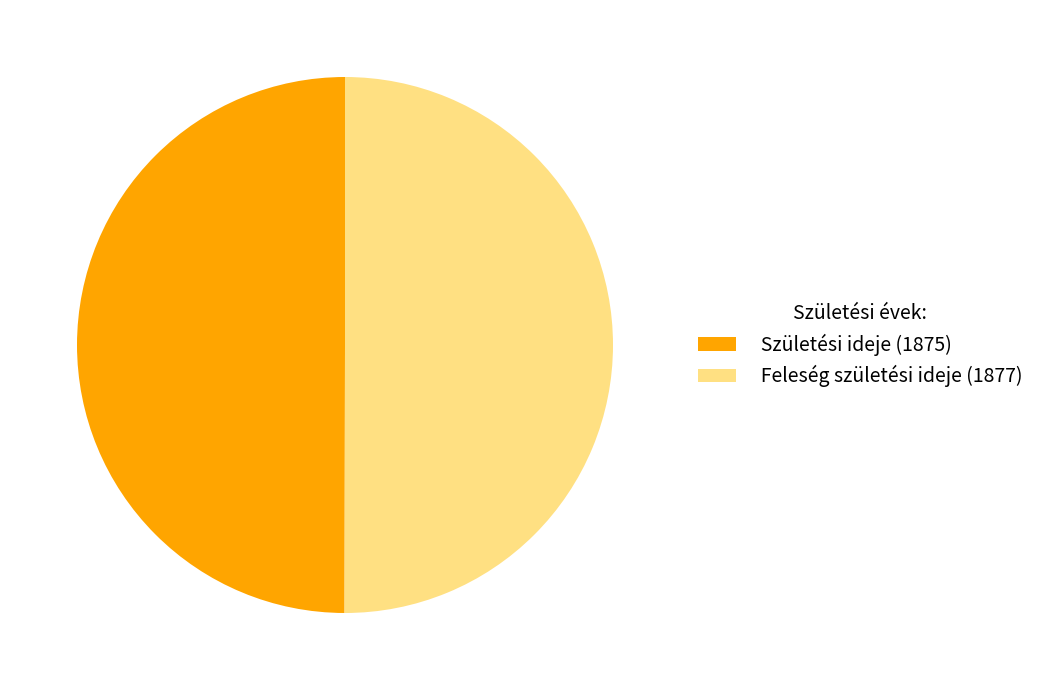

To the nearest percent, what portion does Születési ideje (1875) represent?

50%